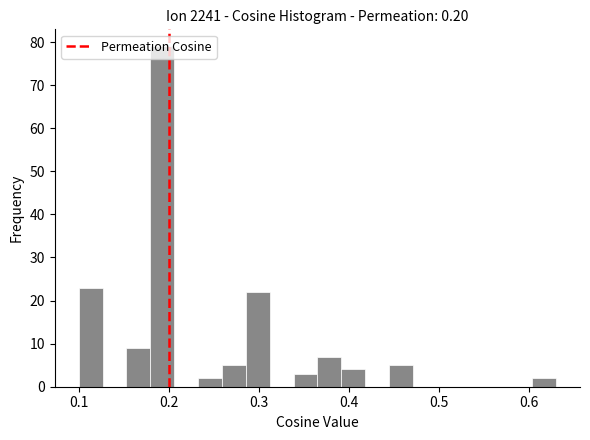

Around what value on the x-axis is the tallest bar? Give the approximate position of its centre, as read against the axis.

0.19